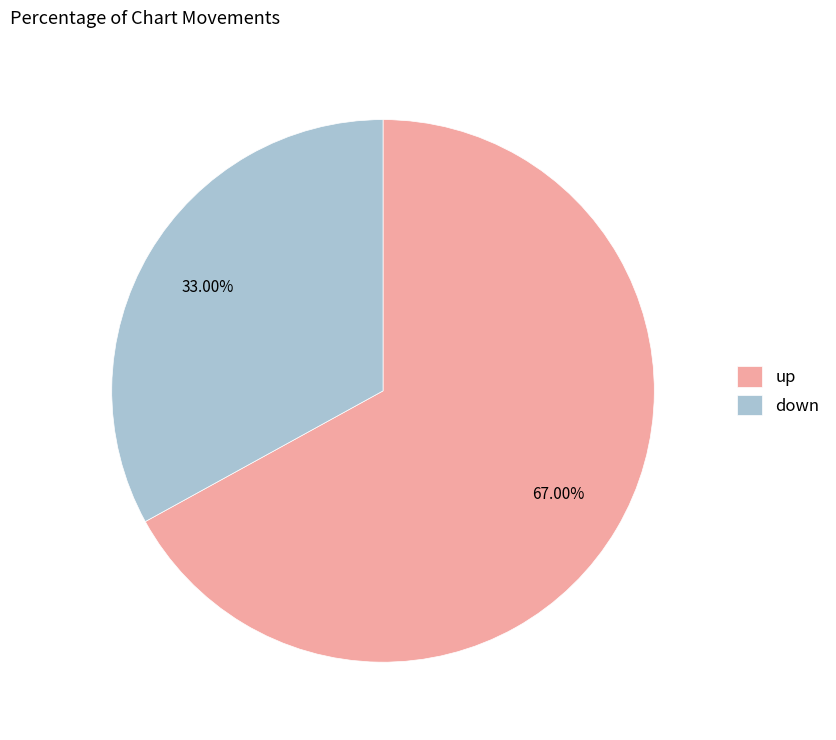

To the nearest percent, what is the combined percentage of down and up?

100%